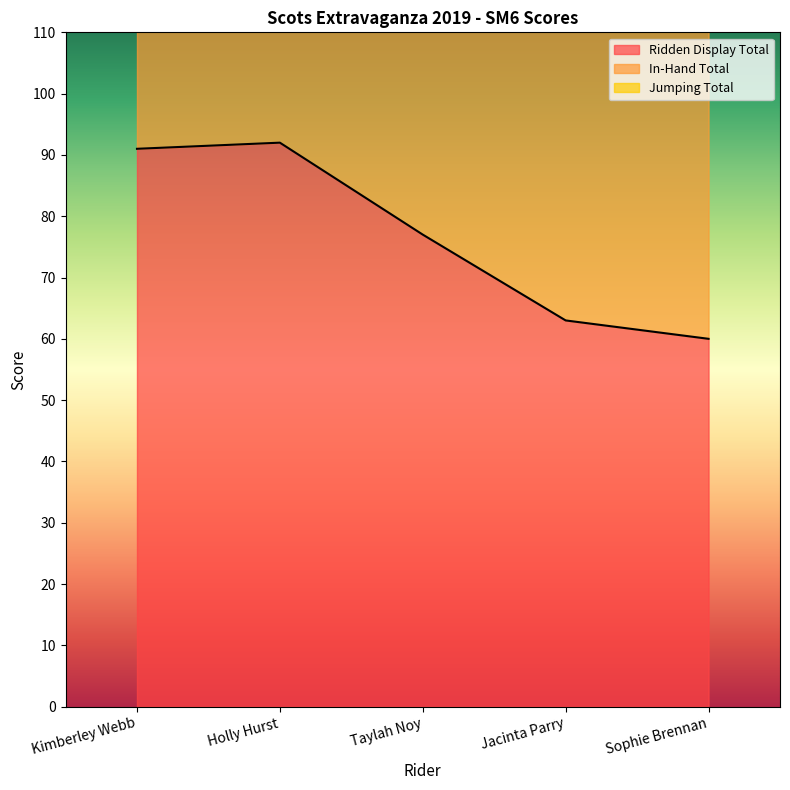

Reading left to right, transcribe all the data shown in this chart.

Ridden Display Total: 91.0	92.0	77.0	63.0	60.0
In-Hand Total: 86.0	78.5	80.5	69.0	73.5
Jumping Total: 0.0	0.0	0.0	0.0	0.0